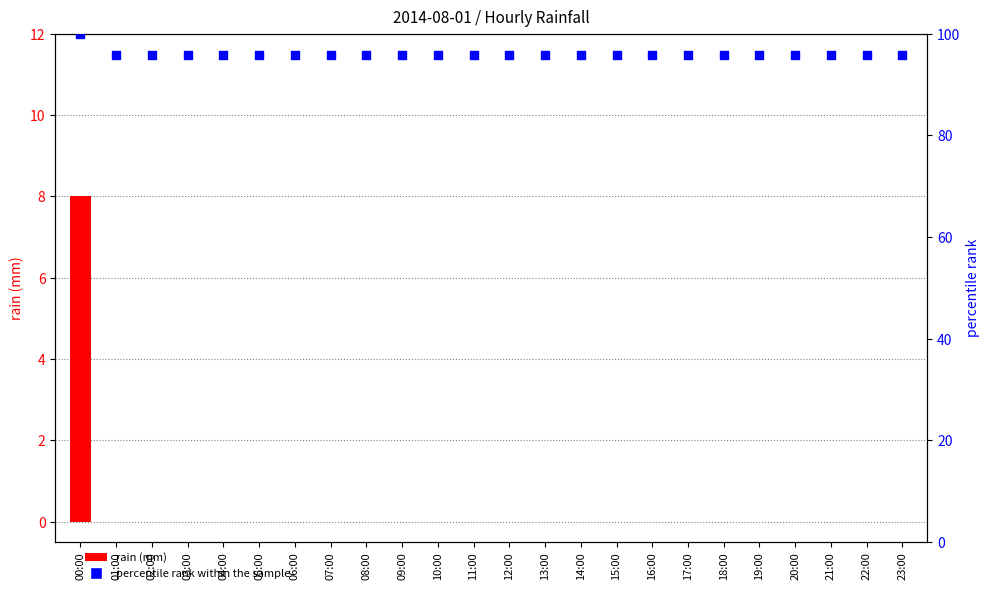

Which series reaches the maximum Y coordinate?

percentile rank within the sample